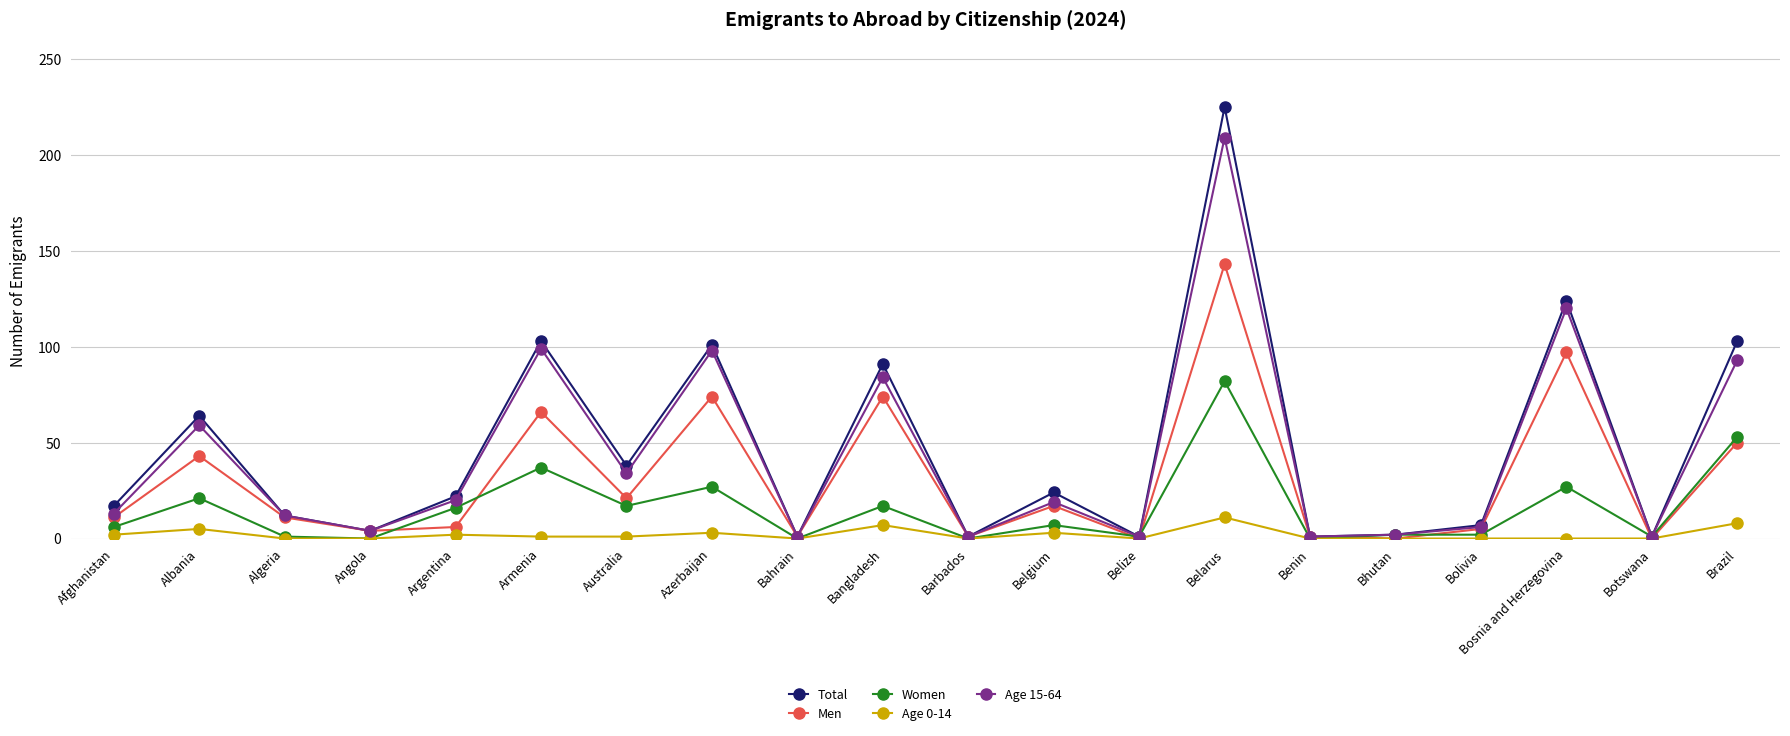

What is the label of the 2nd point from the left?

Albania